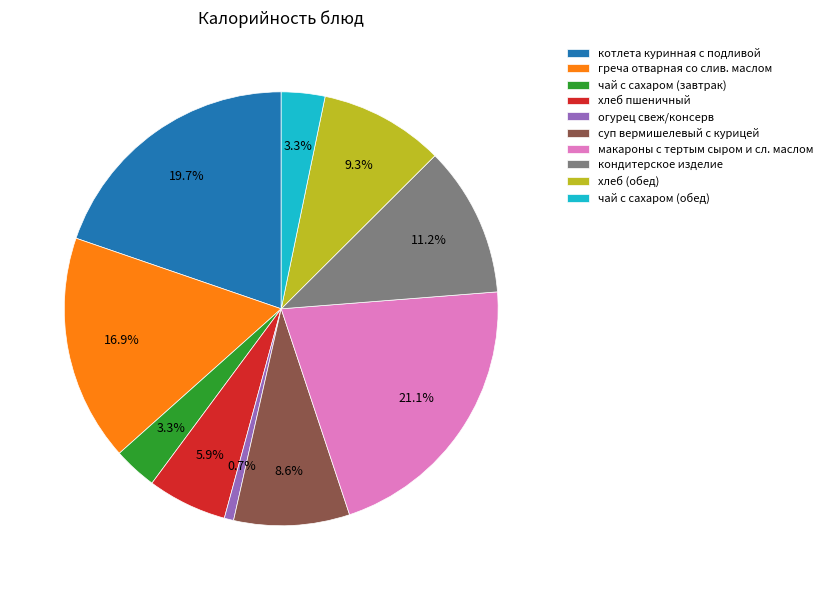

Between чай с сахаром (завтрак) and хлеб пшеничный, which is larger?

хлеб пшеничный